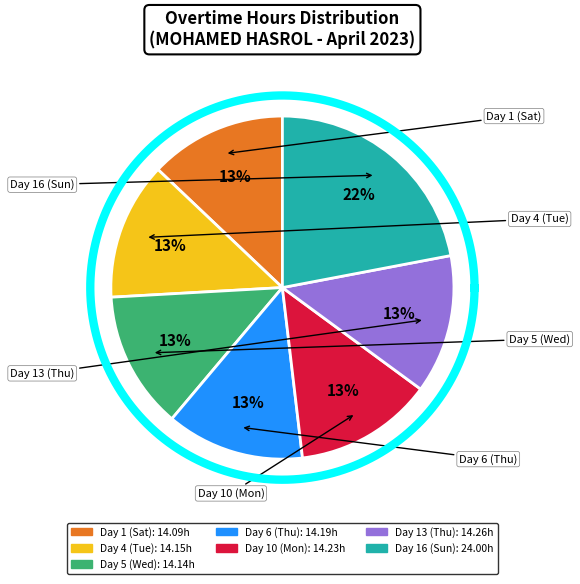

Is it true that Day 13 (Thu) is 20% of the pie?

False